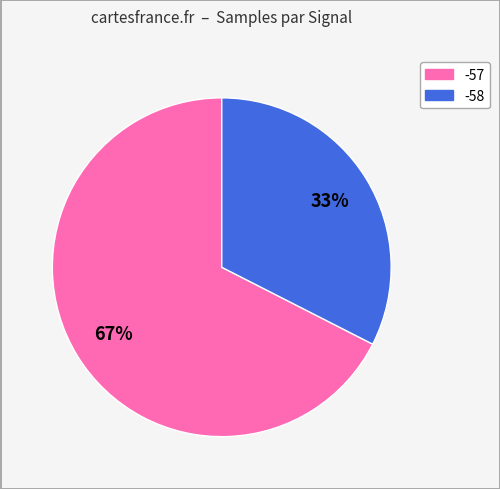

To the nearest percent, what is the average slice percentage?

50%